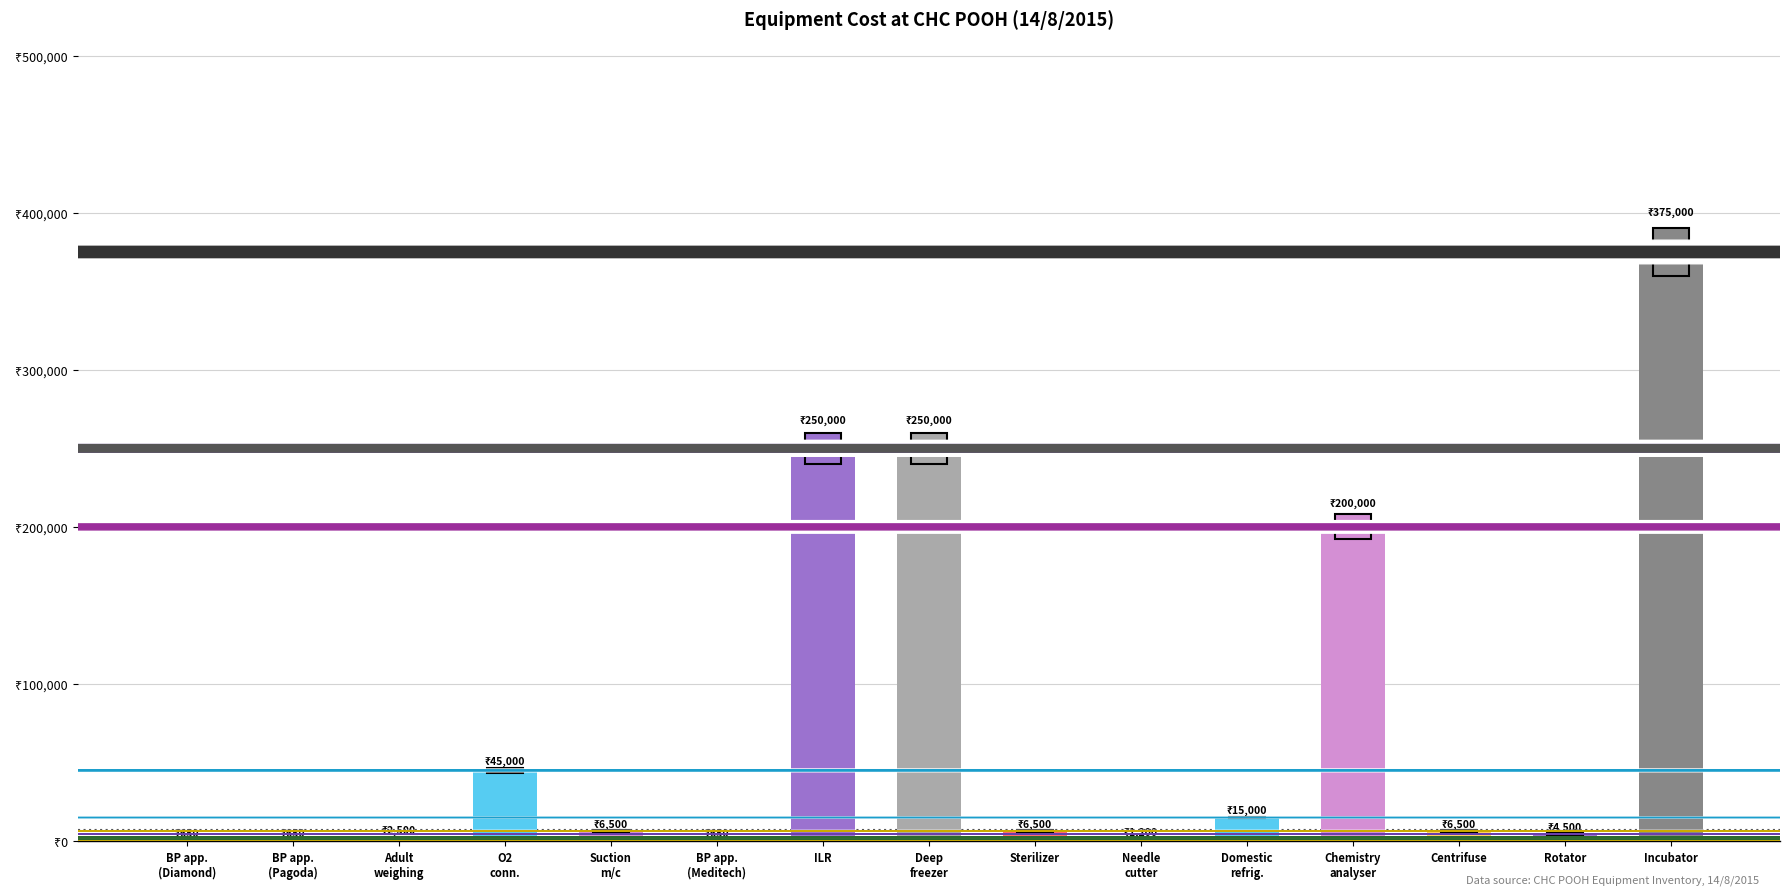

What is the difference between the maximum and second lowest values?

374350